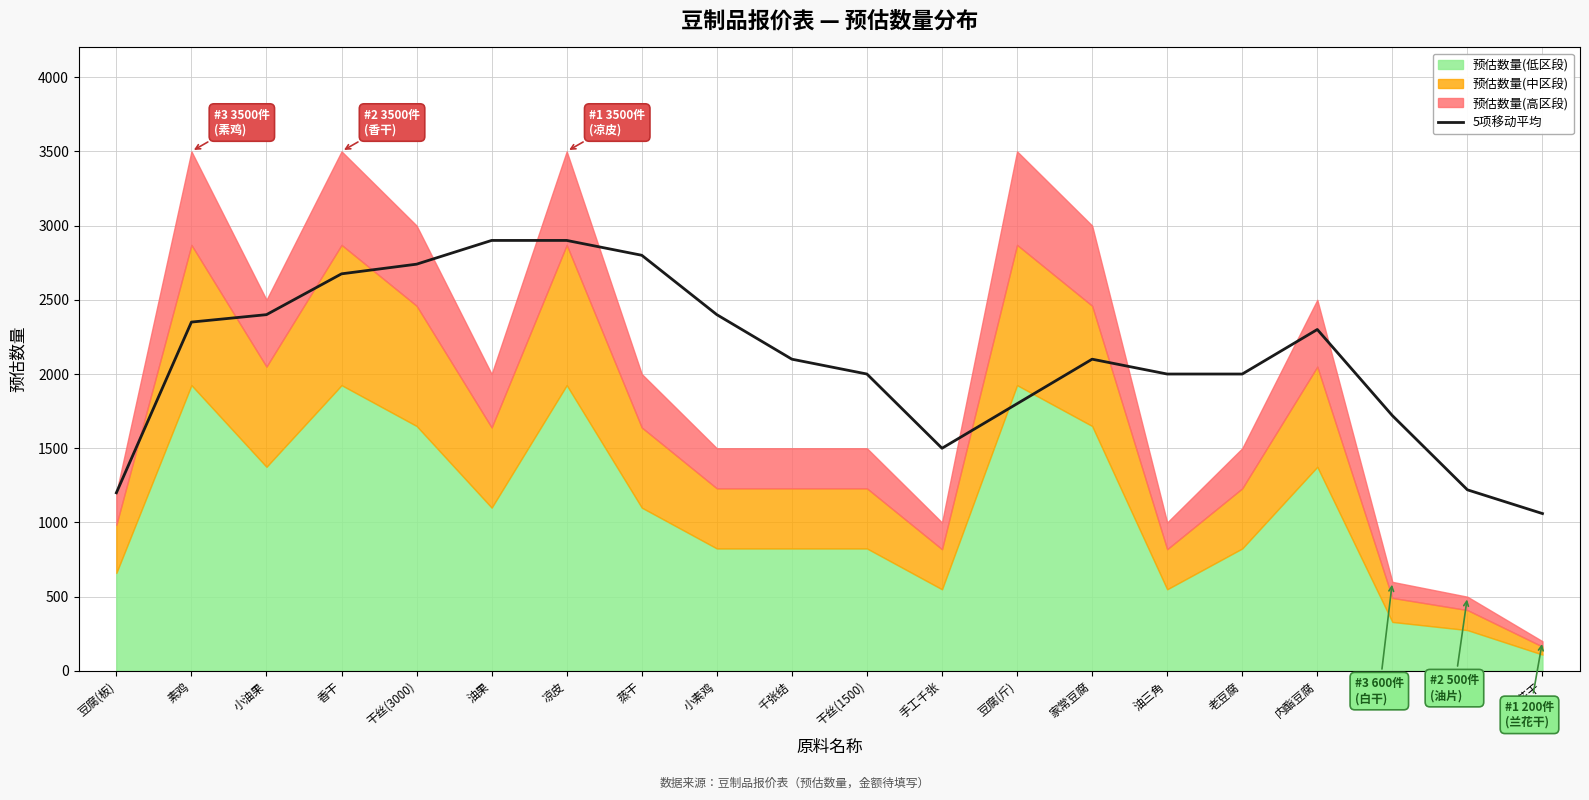

Reading left to right, list all the values displayed in this chart.

1200	2350	2400	2675	2740	2900	2900	2800	2400	2100	2000	1500	1800	2100	2000	2000	2300	1720	1220	1060